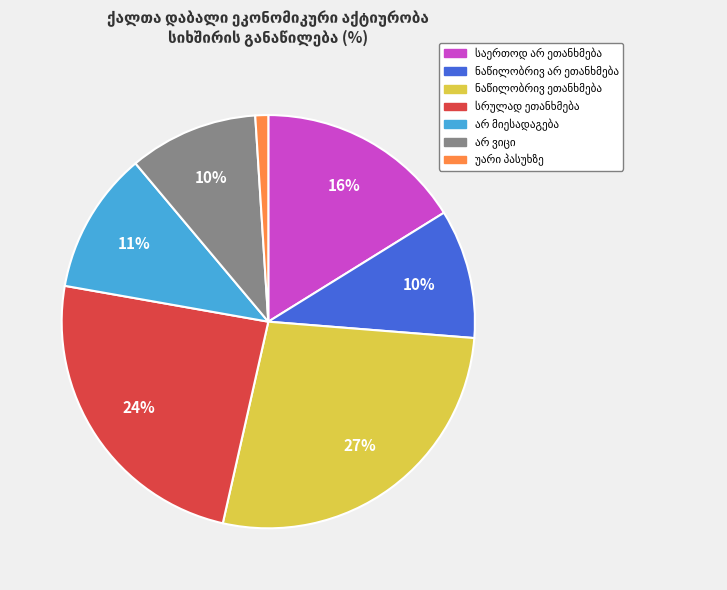

To the nearest percent, what is the difference between the largest and smallest slice percentages?

26%